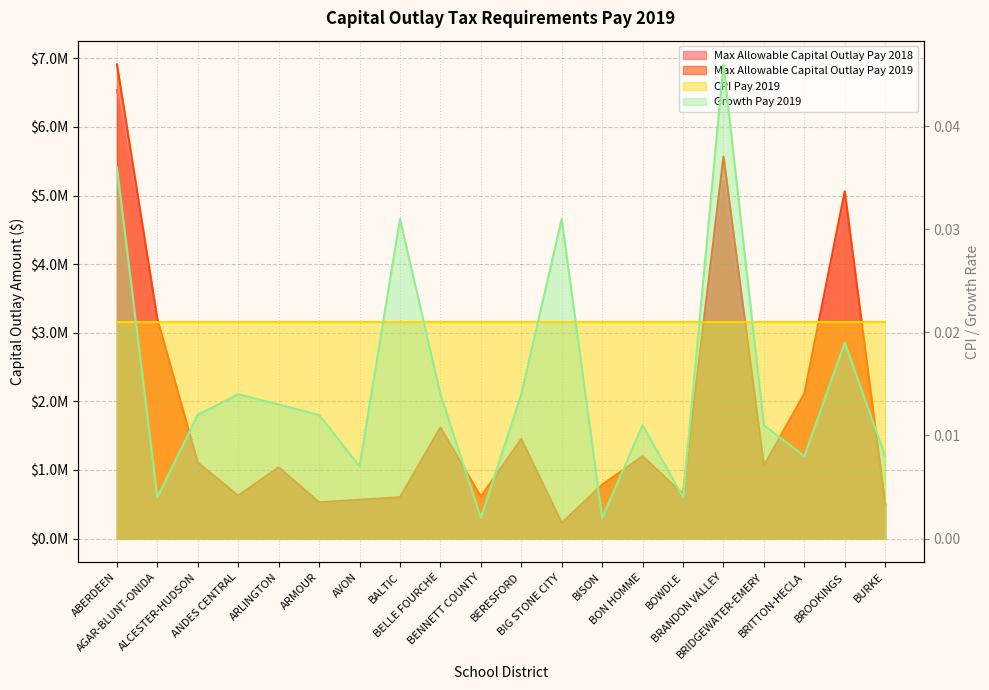

Which category has the lowest value in the Max Allowable Capital Outlay Pay 2019 series?

BIG STONE CITY